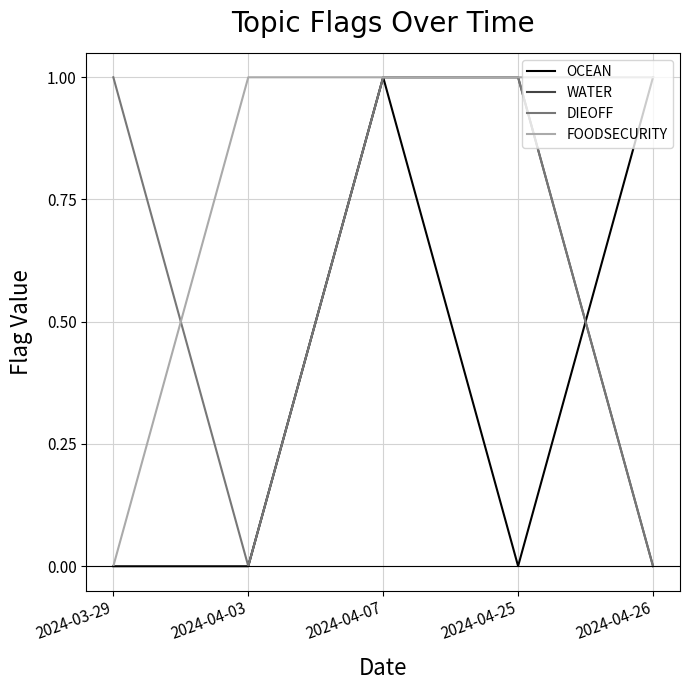

At which label does FOODSECURITY reach its minimum?

2024-03-29